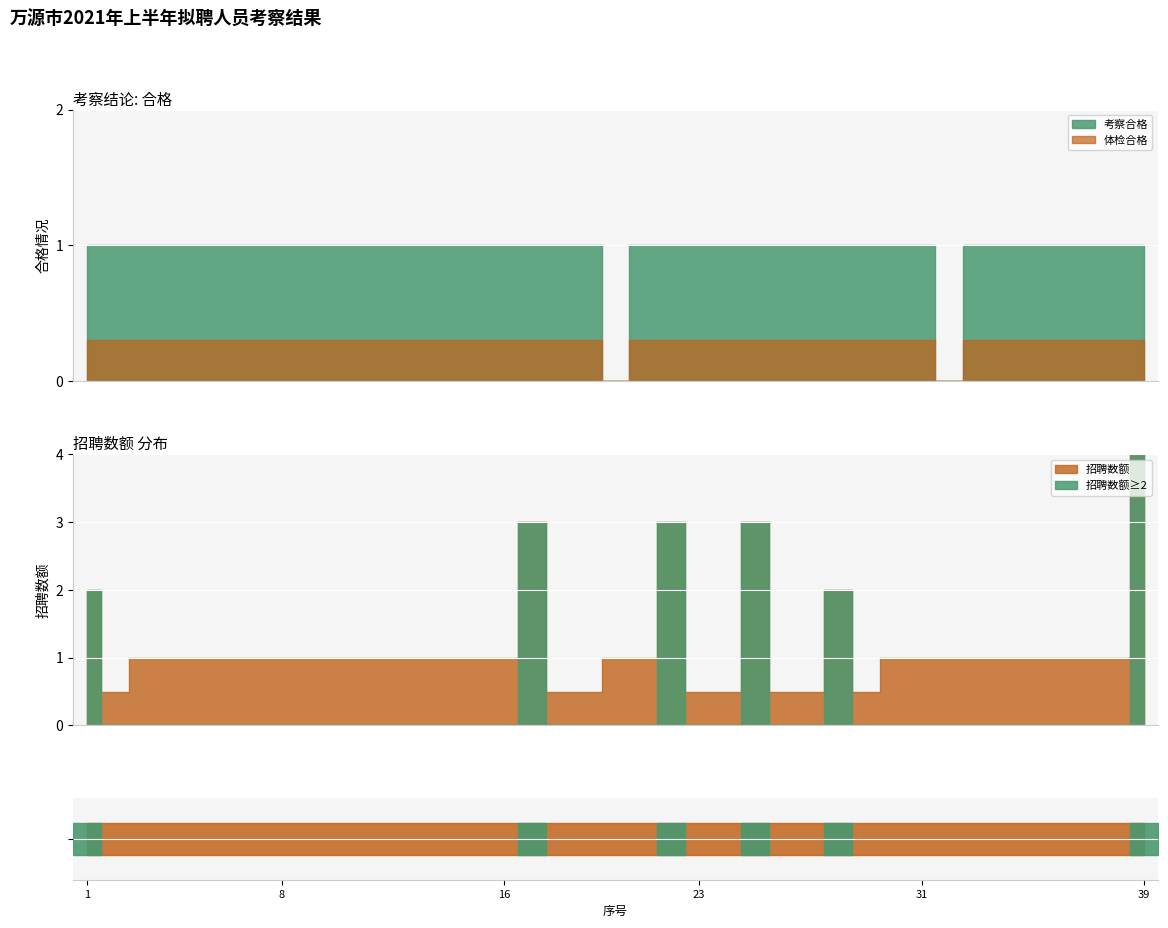

Is it true that 招聘数额 equals 1 at 25?

False